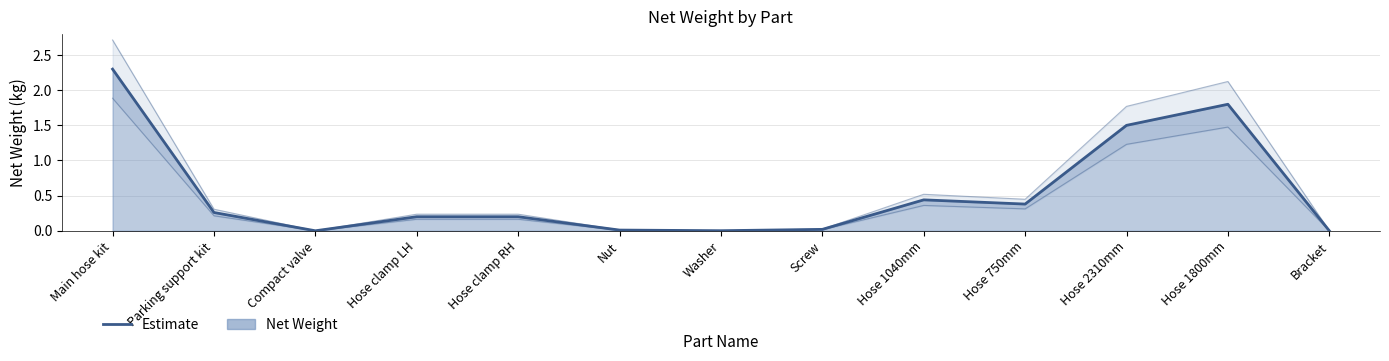

What is the difference between the second highest and minimum values?

1.8